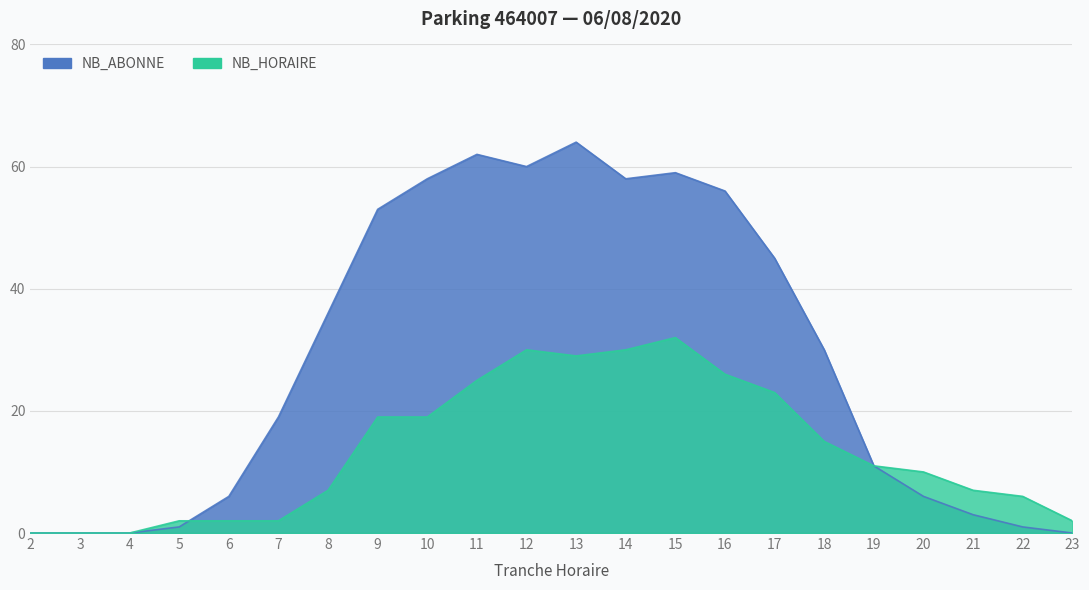

Which series has the largest total across all categories?

NB_ABONNE